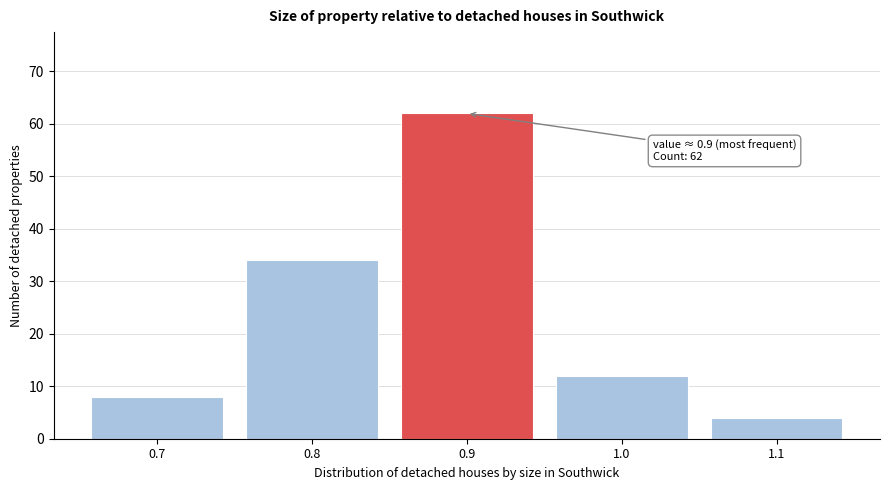

Reading right to left, transcribe all the data shown in this chart.

1.1=4	1.0=12	0.9=62	0.8=34	0.7=8